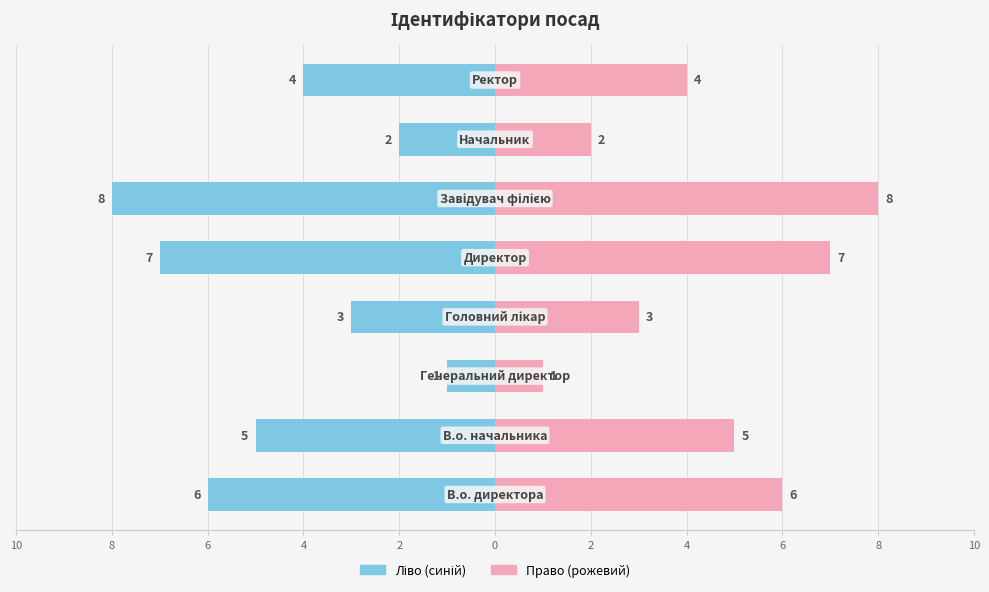

Is it true that Ідентифікатор (право) equals 4 at 4?

True